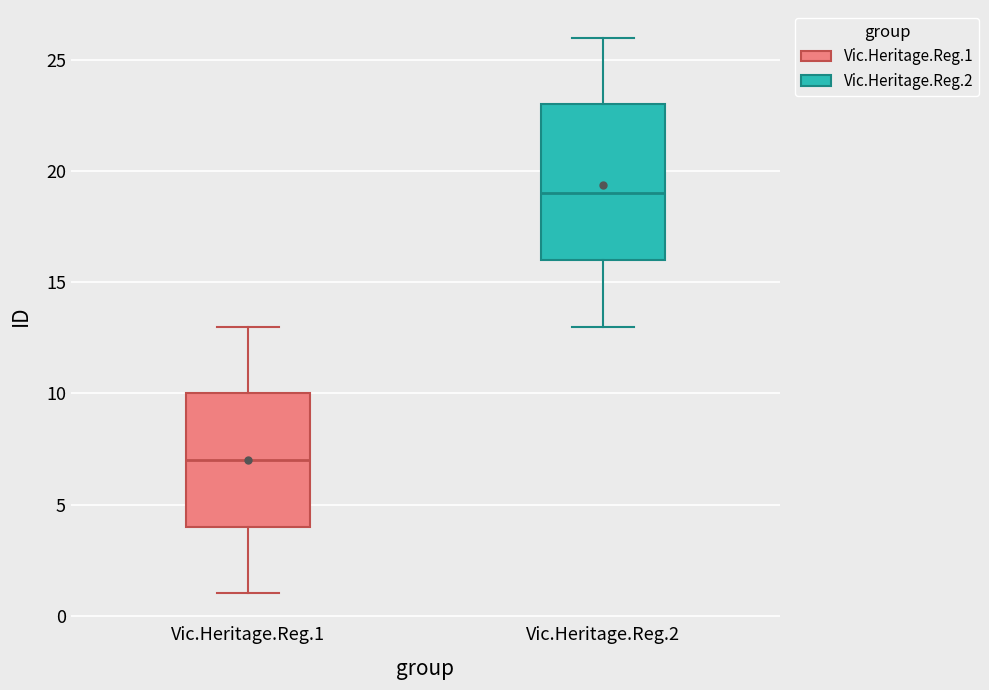

Reading left to right, read every box against the y-axis: the position of its median line, the range the box covers, and the ends of its whiskers. The values are not printed on the chart, so give them approximately, as read against the axis.

Vic.Heritage.Reg.1: median 7, box 4 to 10, whiskers 1 to 13
Vic.Heritage.Reg.2: median 19, box 16 to 23, whiskers 13 to 26